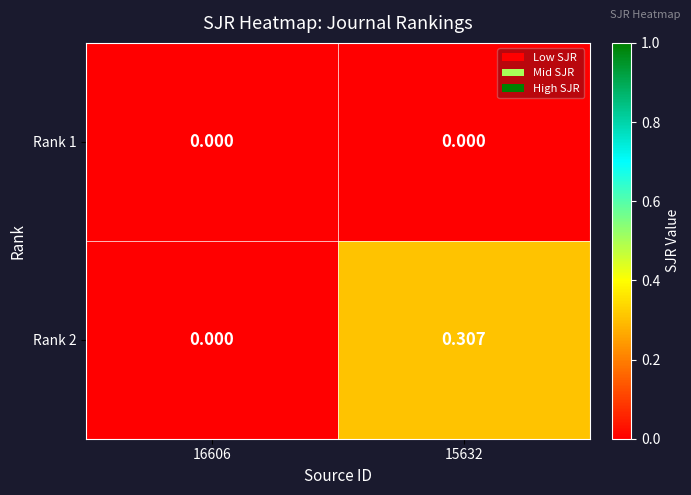

Which series has the largest total across all categories?

Rank 2